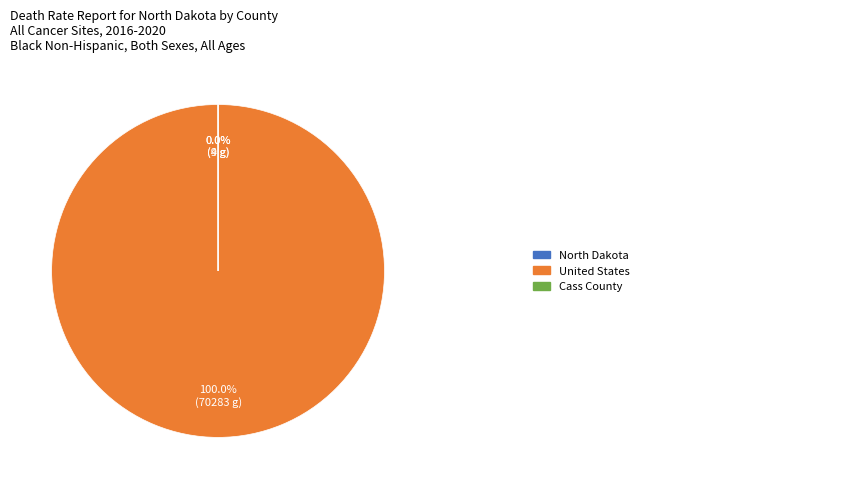

Is there any slice that represents more than half of the pie?

Yes